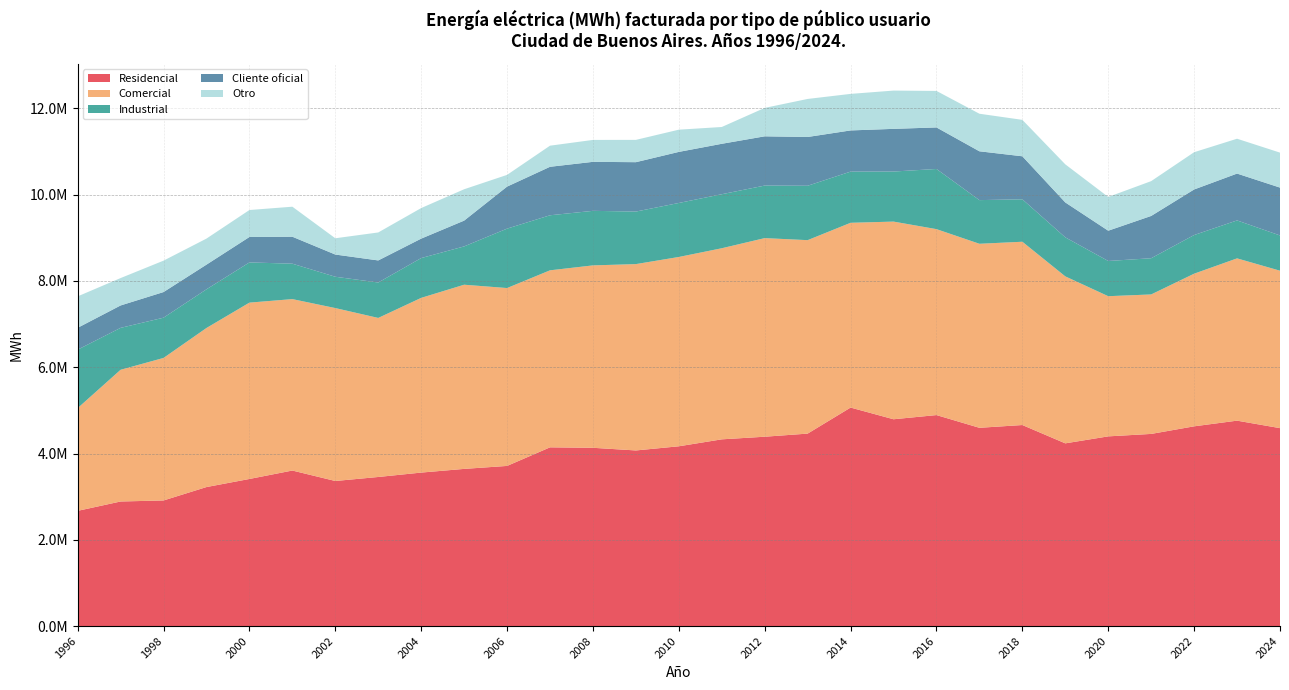

Reading left to right, transcribe all the data shown in this chart.

Residencial: 2670773	2887673	2911798	3222384	3409746	3605365	3362917	3455850	3557822	3643341	3712131	4143063	4132482	4070940	4167326	4328432	4389075	4461322	5065078	4793979	4890894	4595958	4660254	4235527	4397371	4454097	4630167	4761649	4588063
Comercial: 2381484	3053318	3303414	3687371	4087819	3973854	4008586	3686811	4050099	4269389	4123524	4103445	4228420	4319769	4388593	4429716	4604048	4484612	4283193	4582067	4310241	4265924	4248728	3870655	3249384	3233297	3538230	3761966	3649617
Industrial: 1354707	971614	933303	896732	932243	821095	725822	821607	922647	888014	1377310	1275823	1264415	1217794	1251936	1252484	1217943	1260839	1186263	1160631	1394680	1011977	984083	904559	816250	839306	895989	879775	817009
Cliente oficial: 506716	519314	594118	571737	589297	625077	515131	511438	450801	597879	974066	1124173	1135820	1144838	1183808	1168805	1141627	1130666	954764	989080	962936	1131706	996899	809271	701867	980404	1056372	1085927	1109451
Otro: 728650	634863	727862	603718	625266	695715	377043	648436	708135	726858	271728	489094	508275	516996	515095	389449	658810	881694	847152	887235	846419	870660	844612	883183	782338	806896	863683	807658	810709